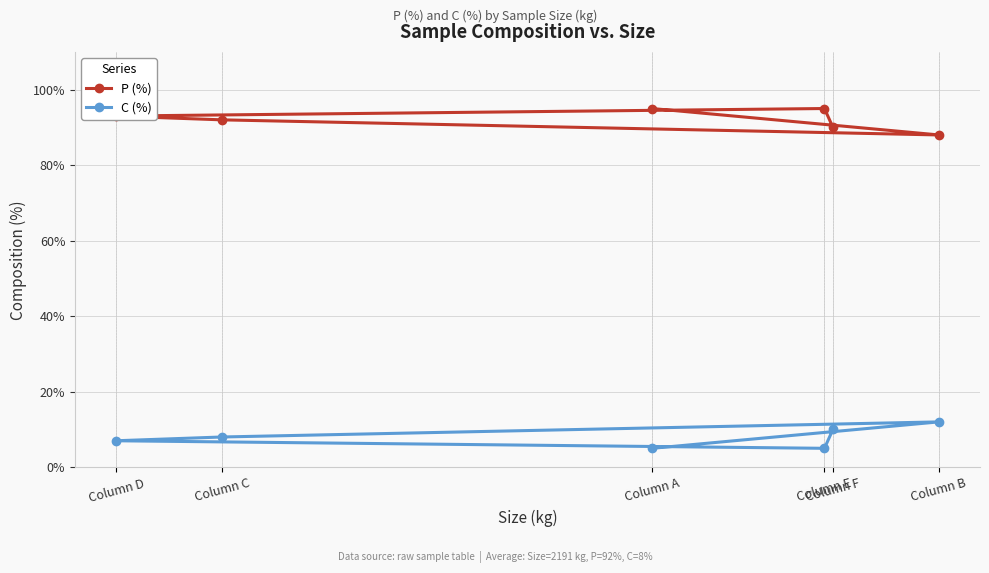

The value of C (%) at Column D is 7. True or false?

True